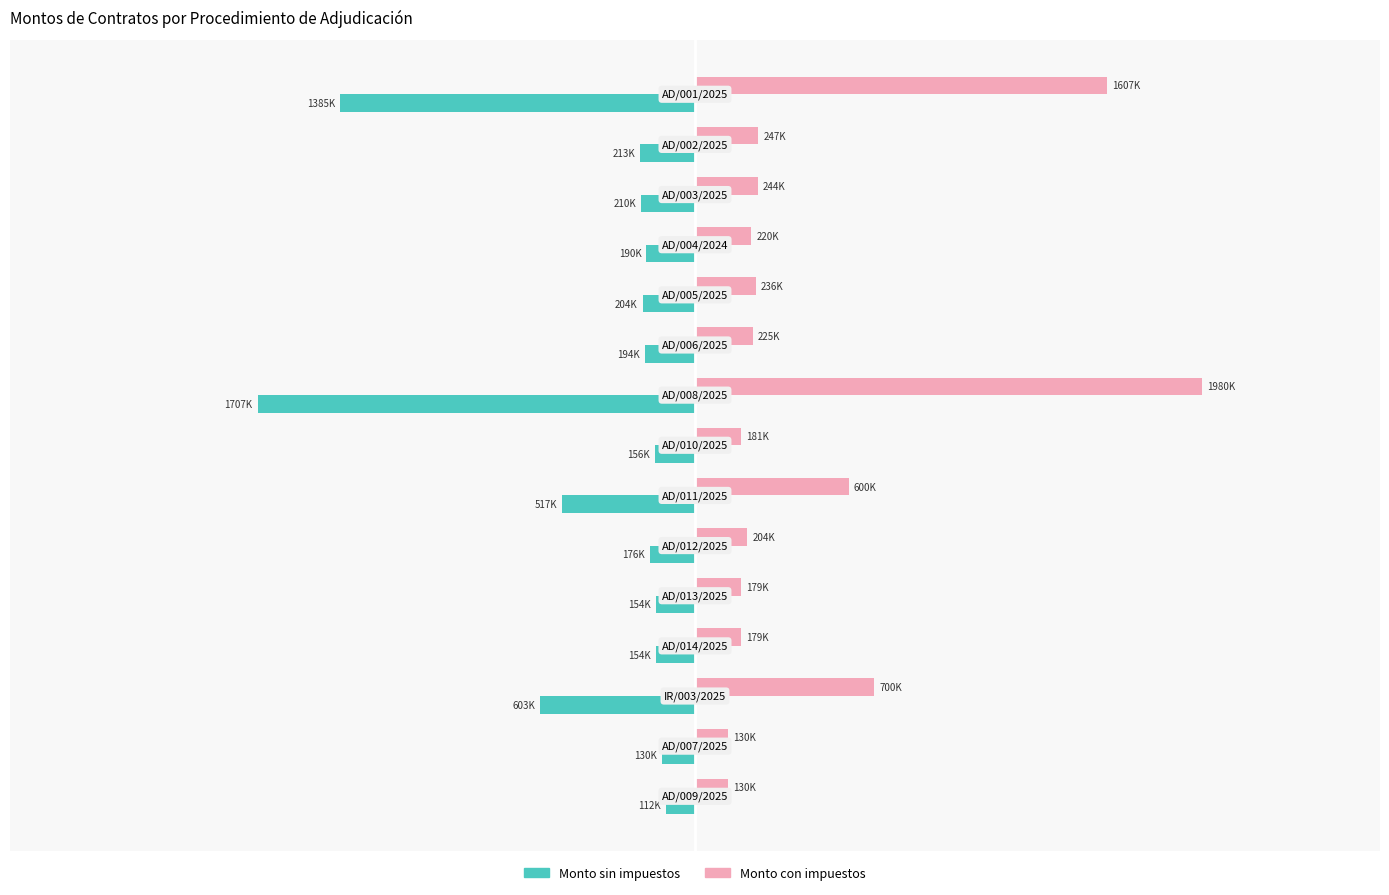

What are all the series names shown in the legend?

Monto sin impuestos, Monto con impuestos